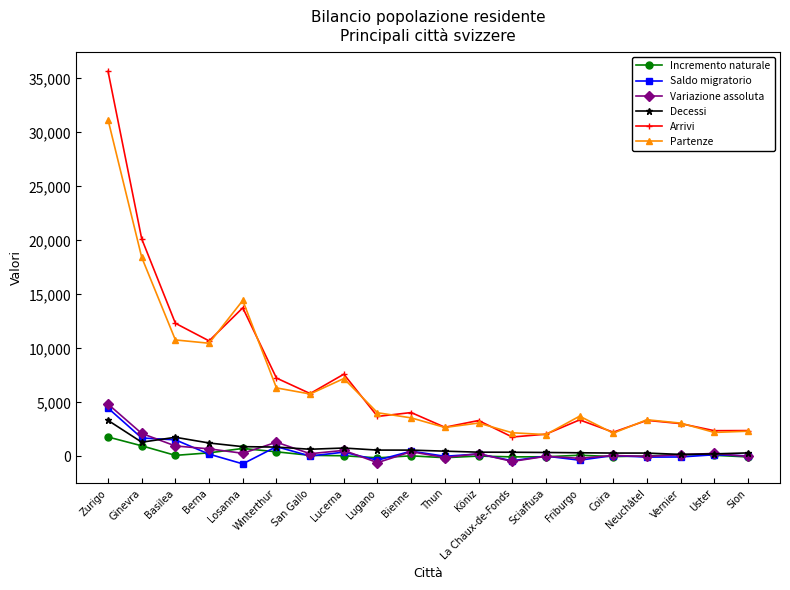

Is the value of Partenze at Losanna greater than the value of Decessi at San Gallo?

Yes